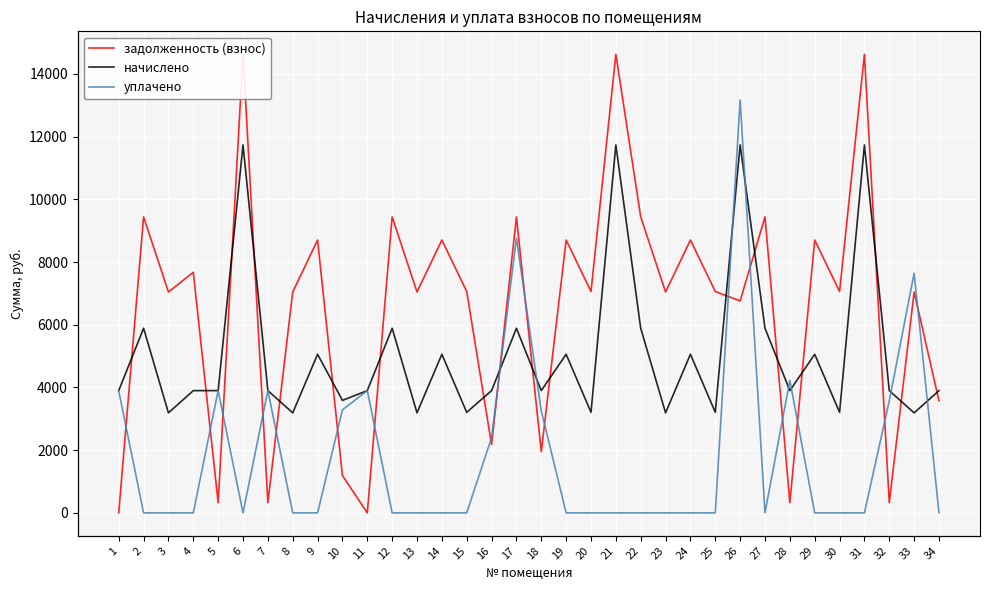

Reading right to left, list all the values displayed in this chart.

задолженность (взнос): 3575.0	7046.1	325.0	14629.5	7061.5	8704.0	325.0	9440.9	6761.7	7061.5	8704.0	7046.1	9440.9	14629.5	7061.5	8704.0	1950.0	9440.9	2175.5	7061.5	8704.0	7046.1	9440.9	0.0	1193.2	8704.0	7046.1	325.0	14629.5	324.6	7675.5	7046.1	9440.9	0.0
начислено: 3900.0	3190.7	3900.0	11737.4	3208.0	5059.2	3900.0	5889.6	11737.4	3208.0	5059.2	3190.7	5889.6	11737.4	3208.0	5059.2	3900.0	5889.6	3900.0	3208.0	5059.2	3190.7	5889.6	3900.0	3588.0	5059.2	3190.7	3900.0	11737.4	3900.0	3900.0	3190.7	5889.6	3900.0
уплачено: 0.0	7642.8	3575.0	0.0	0.0	0.0	4225.0	0.0	13167.8	0.0	0.0	0.0	0.0	0.0	0.0	0.0	3250.0	8763.0	2400.0	0.0	0.0	0.0	0.0	3900.7	3286.6	0.0	0.0	3900.0	0.0	3900.0	0.0	0.0	0.0	3890.0